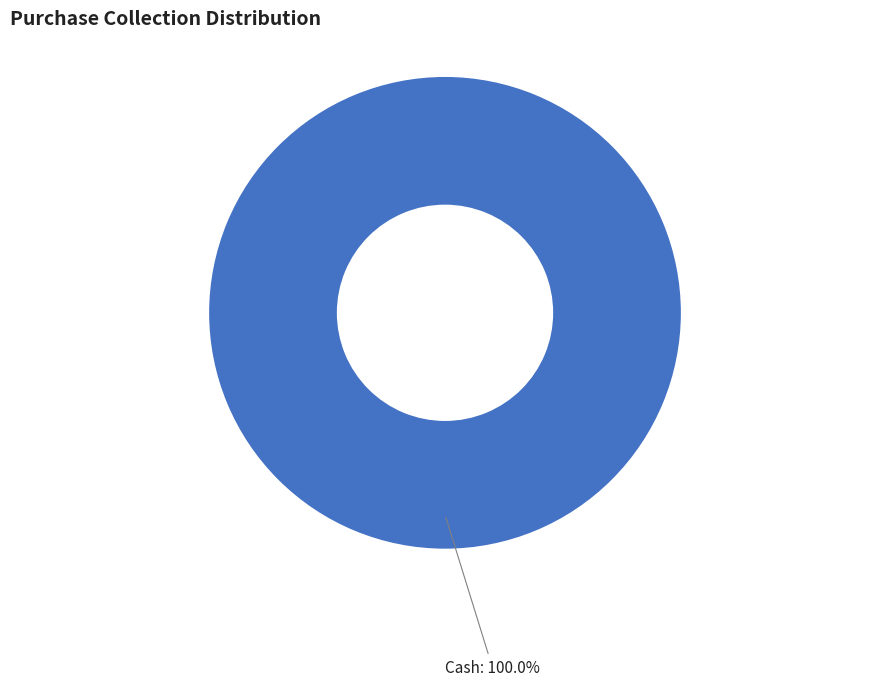

How many slices are in this pie chart?

1